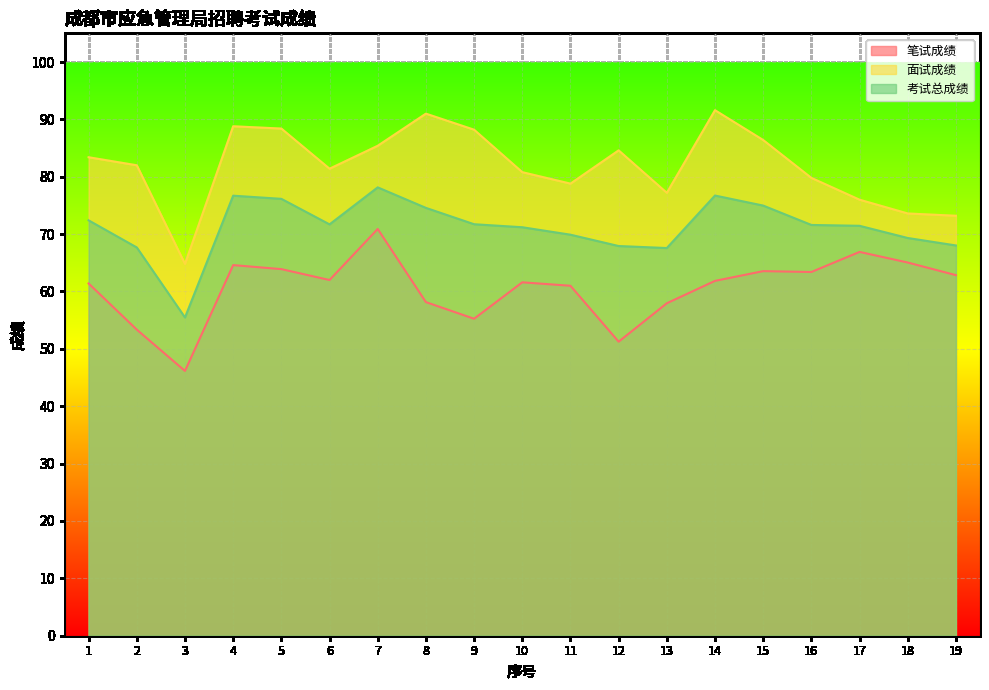

Count the number of data series in this chart.

3